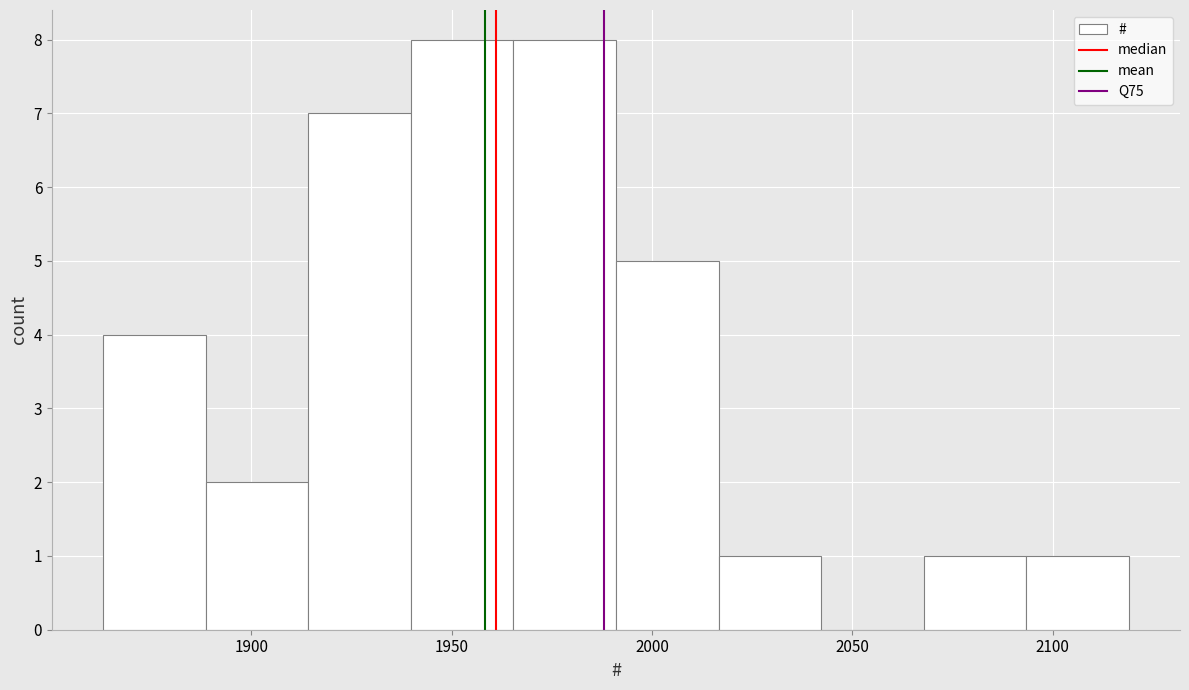

Reading left to right, list every bar in this chart as the range it spans on the x-axis followed by its height. Neither the bar edges nor the heights are printed on the chart, so give them approximately, as read against the axes.

1865 to 1890: 4
1890 to 1915: 2
1915 to 1940: 7
1940 to 1965: 8
1965 to 1990: 8
1990 to 2015: 5
2015 to 2040: 1
2040 to 2070: 0
2070 to 2095: 1
2095 to 2120: 1